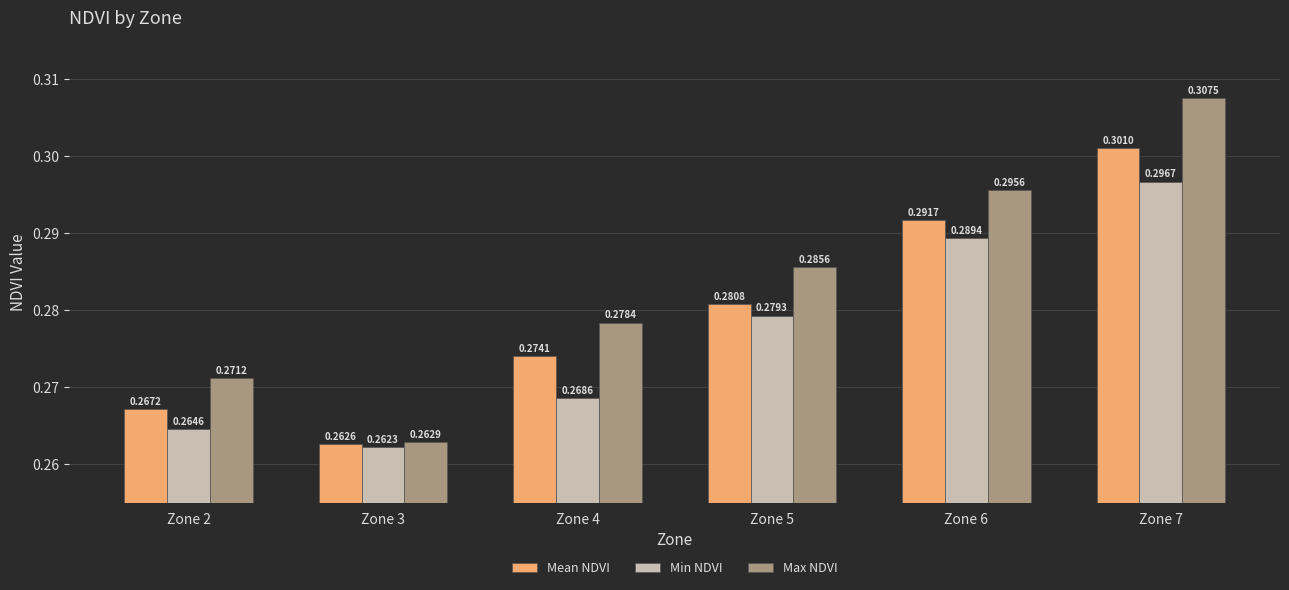

Which series has the largest range (max minus min)?

Max NDVI